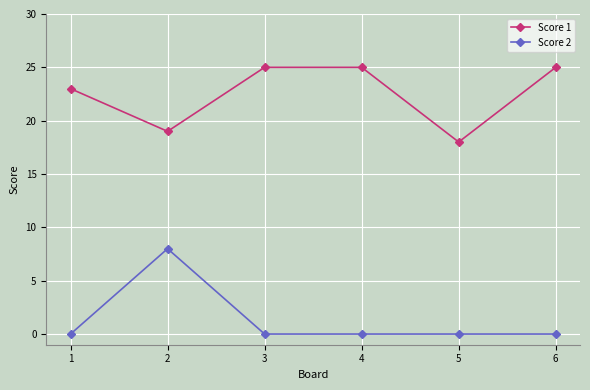

Which series has the largest total across all categories?

Score 1